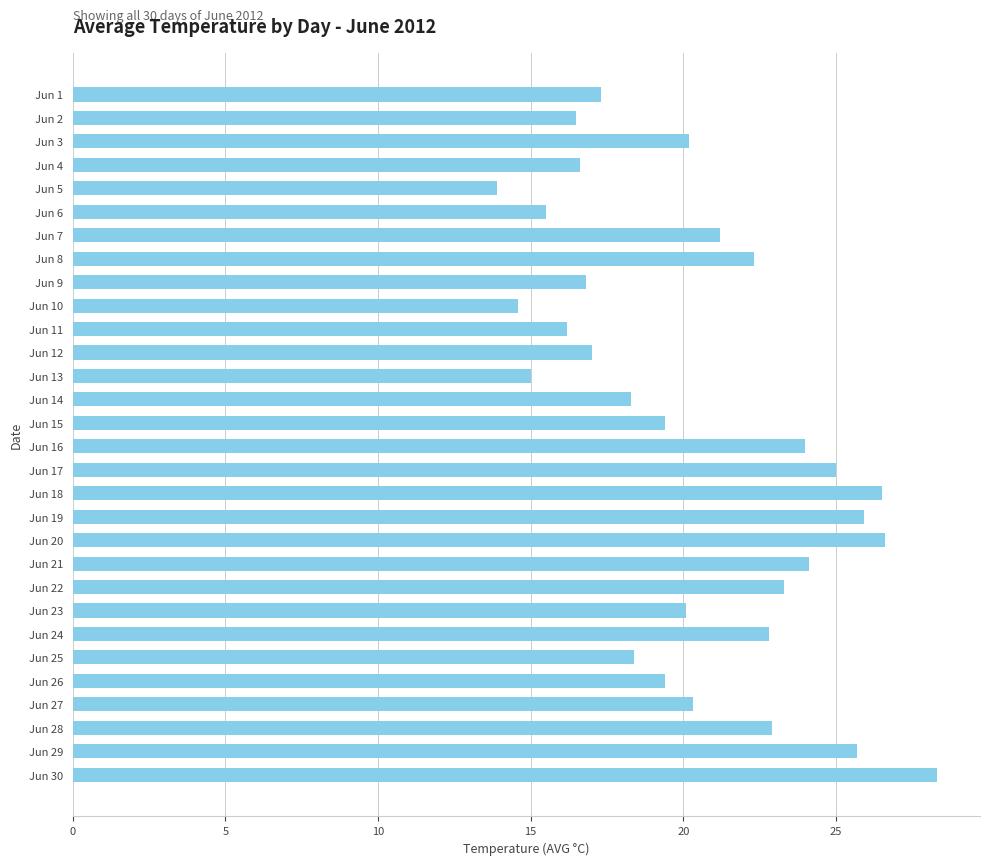

Between Jun 8 and Jun 27, which is larger?

Jun 8